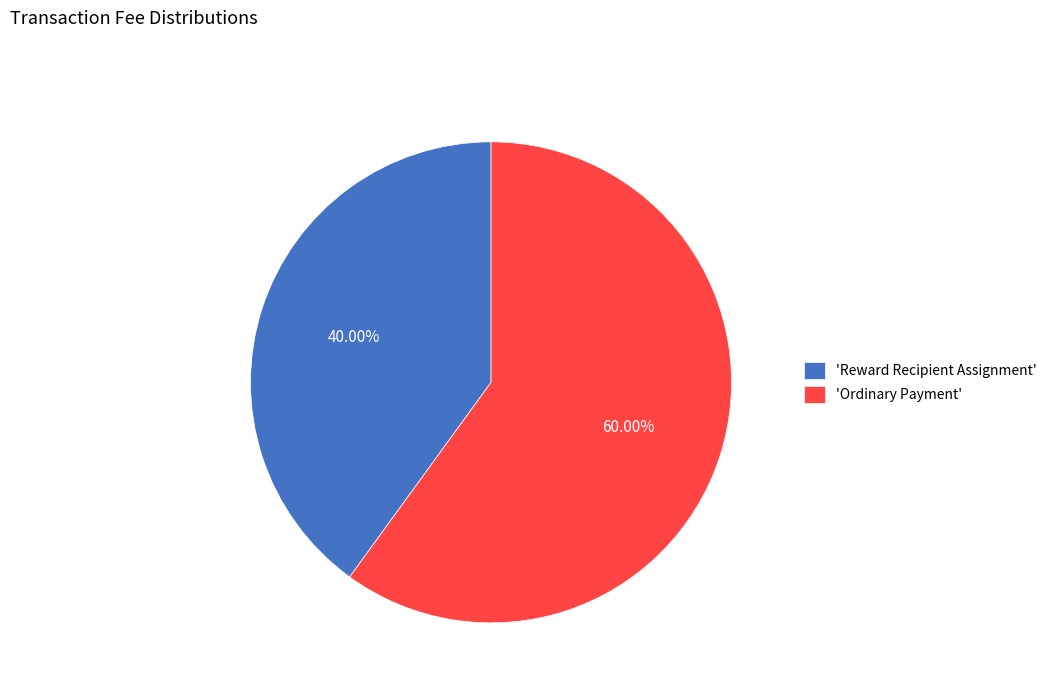

Is there a majority slice in this chart?

Yes